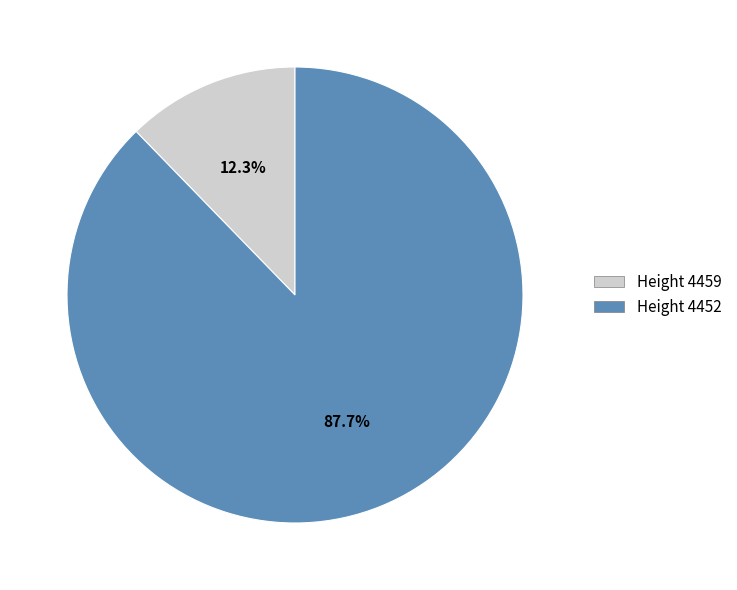

Is there a majority slice in this chart?

Yes